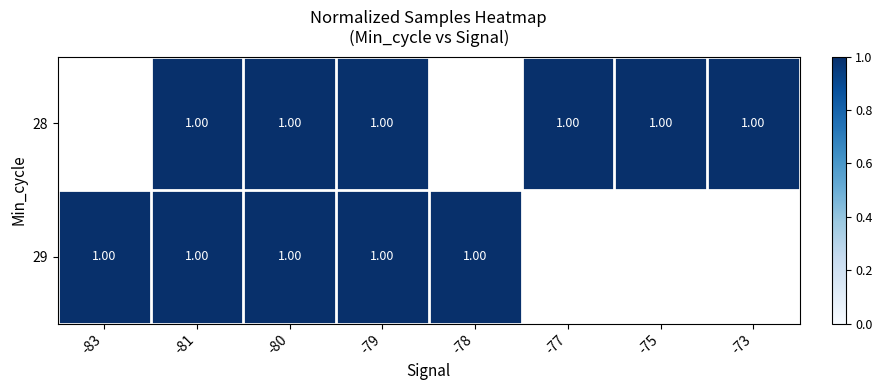

What value does the 28 series have at -75?

1.0